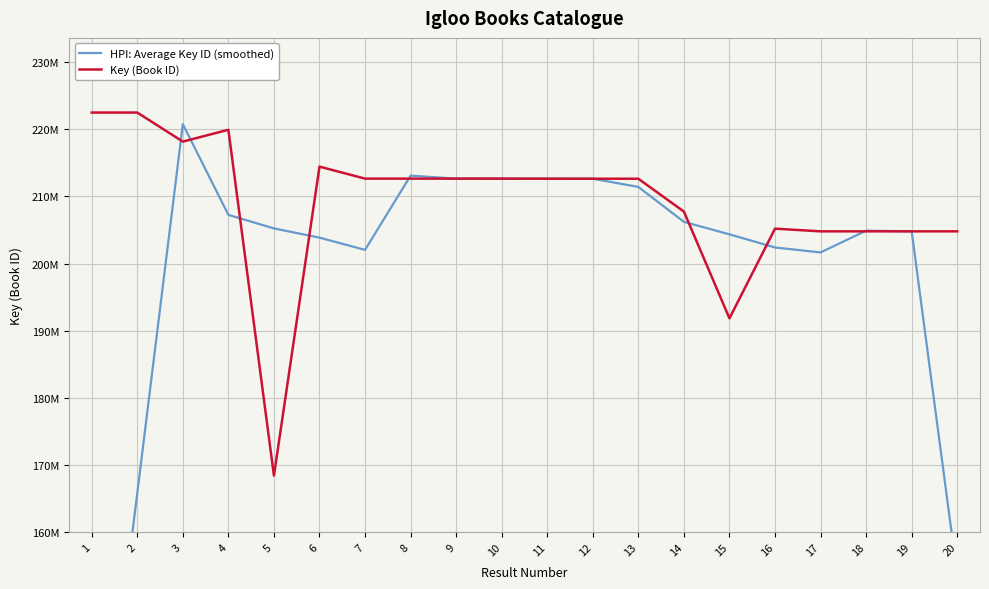

How many values in the HPI: Average Key ID (smoothed) series are below 205235540?

10